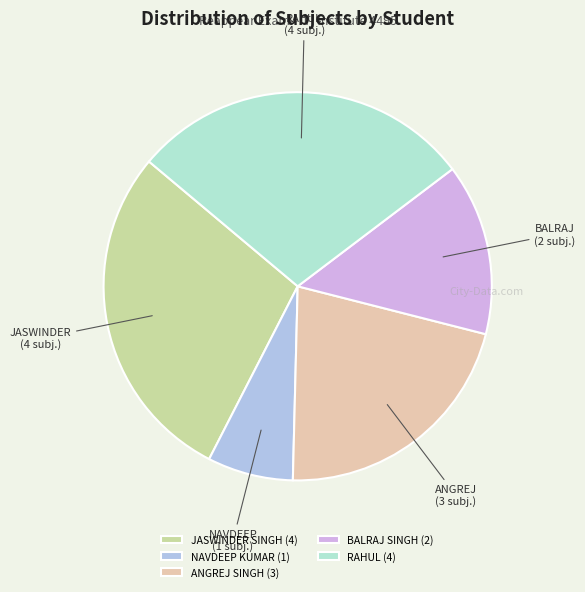

Count the number of slices in the pie.

5